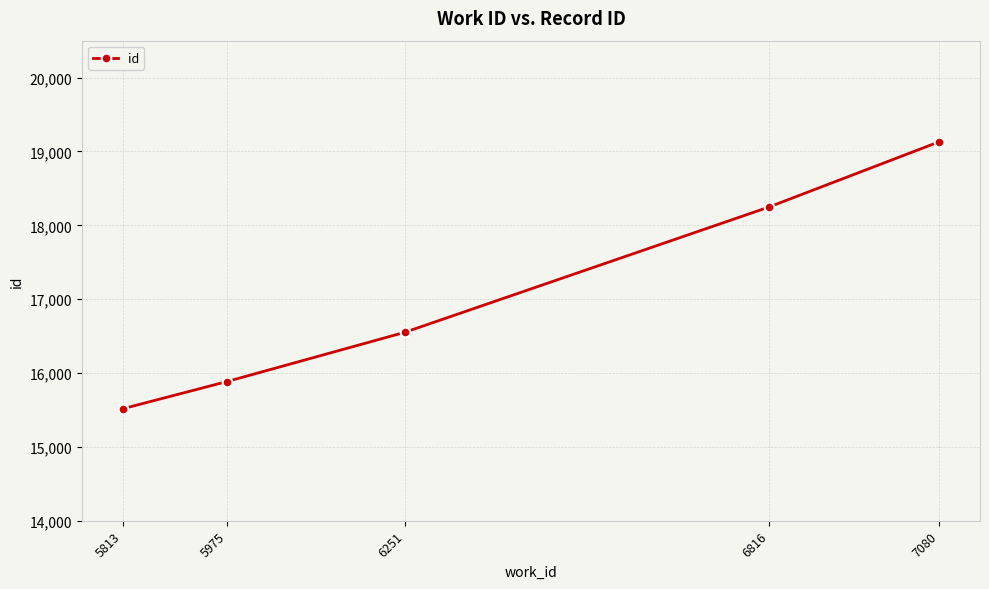

How many lines are shown in the chart?

1